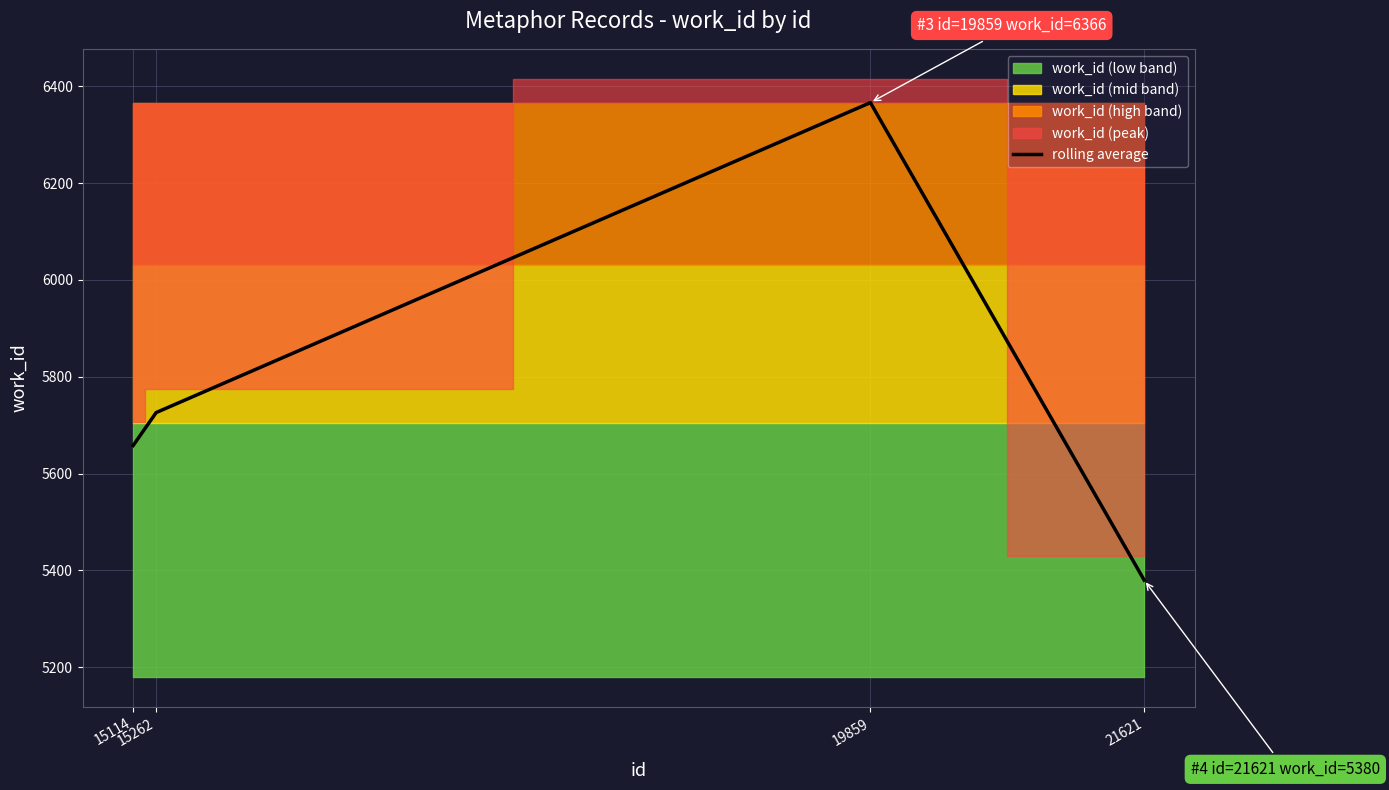

Is it true that the value at 15114 is 3371?

False